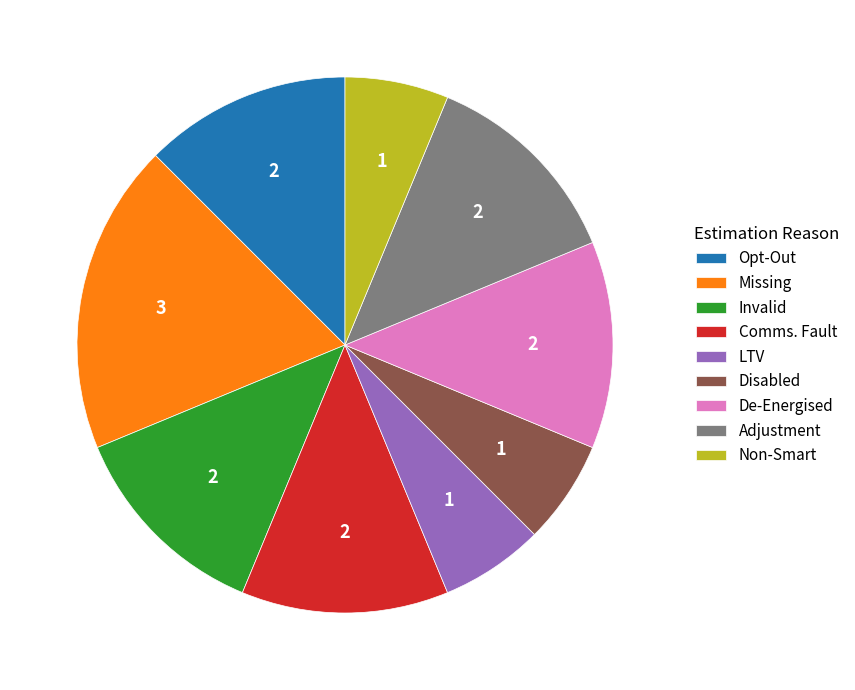

Combined, do Disabled and De-Energised account for over 50%?

No